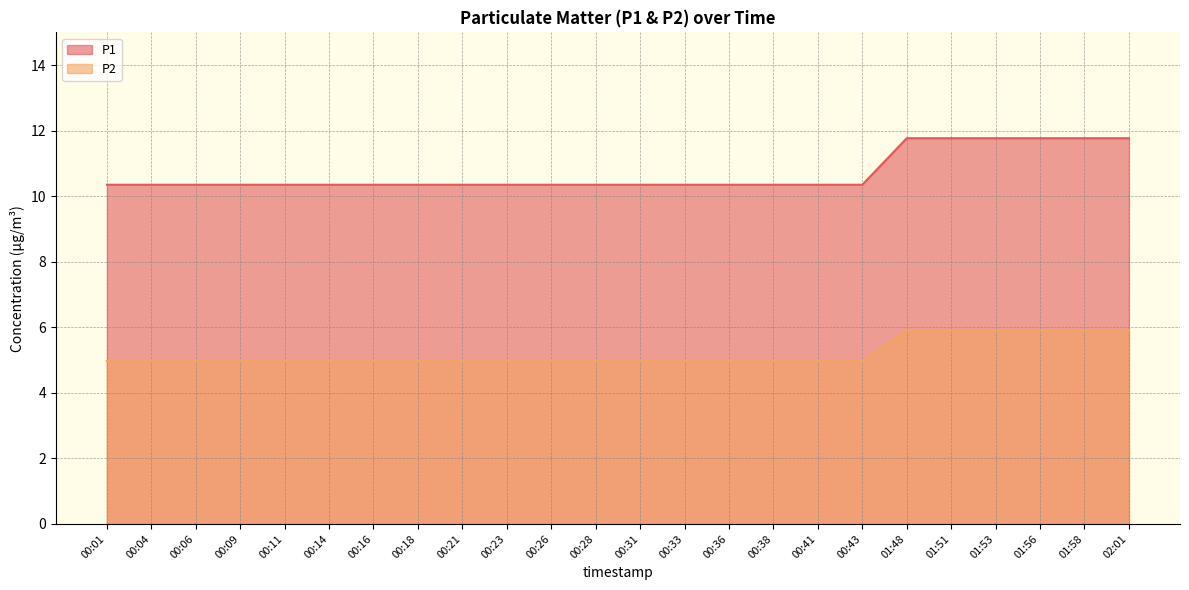

The value of P2 at 00:09 is 1.2. True or false?

False